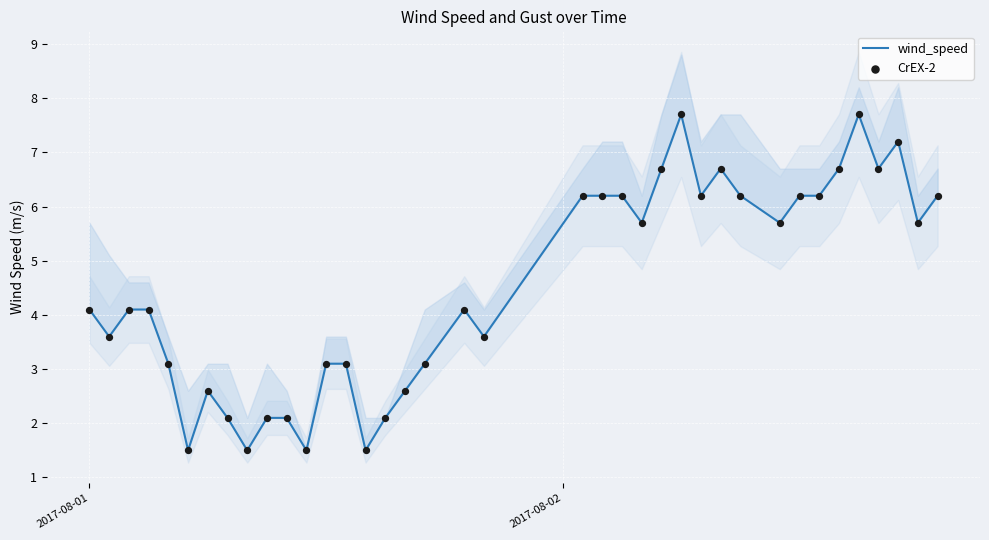

Which series reaches the minimum Y coordinate?

wind_speed